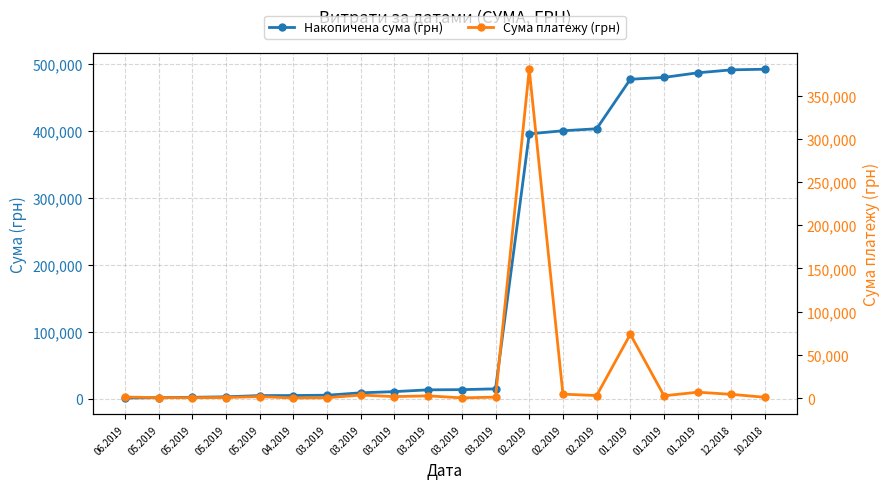

What is the difference between the highest and lowest values at 05.2019?

1289.2